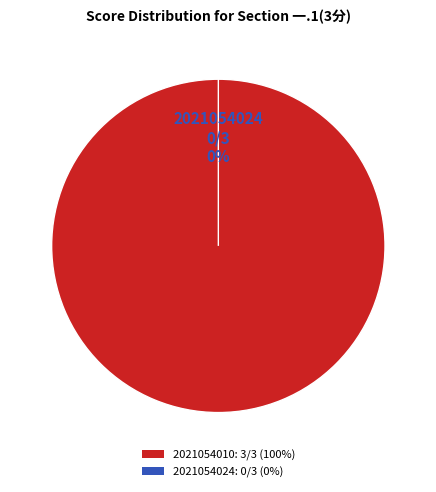

How many segments does this pie chart have?

2